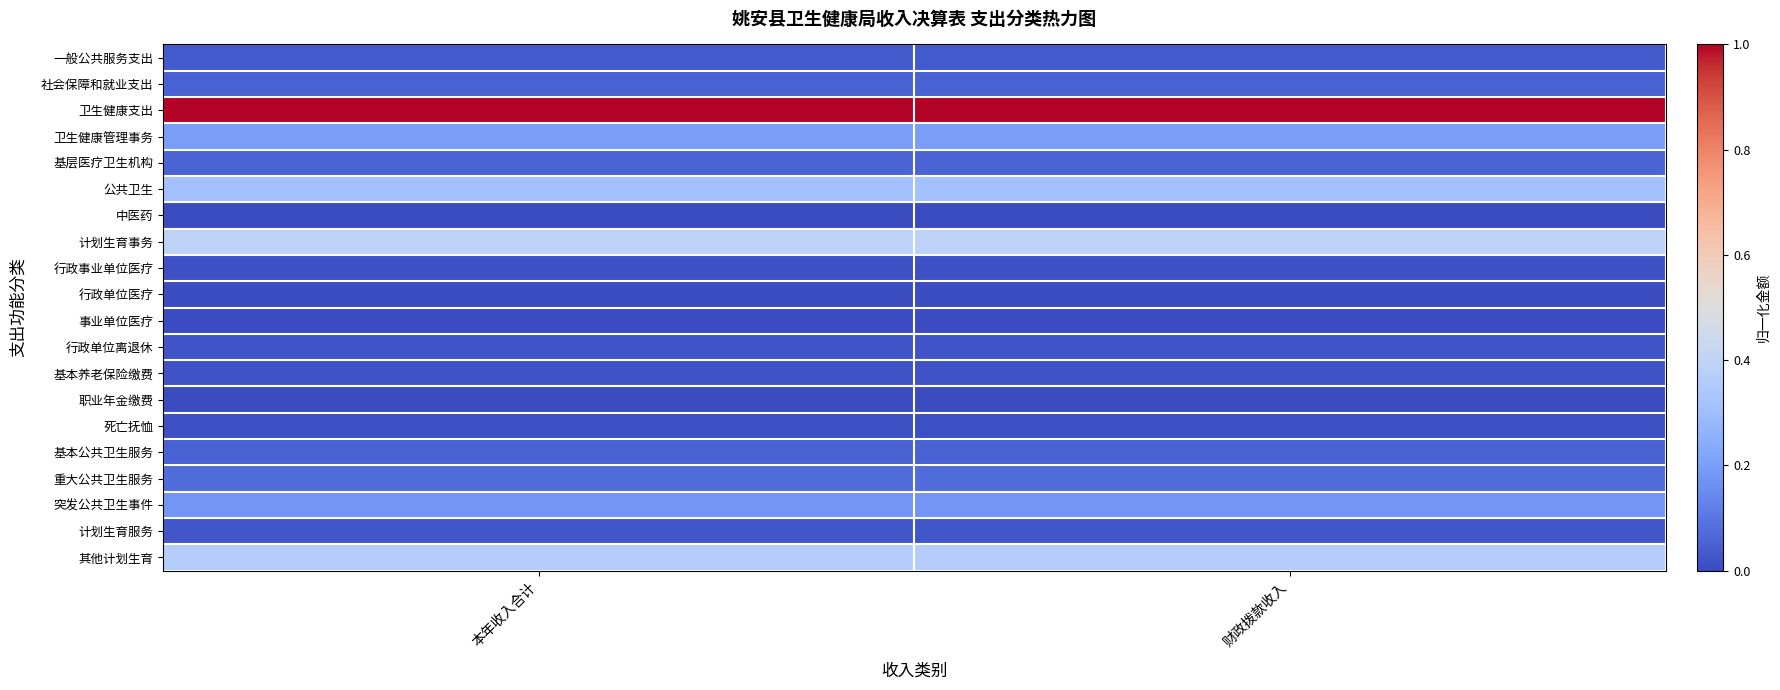

At 本年收入合计, list the series in order from smallest to largest.

职业年金缴费, 事业单位医疗, 中医药, 行政单位医疗, 死亡抚恤, 行政事业单位医疗, 基本养老保险缴费, 行政单位离退休, 计划生育服务, 一般公共服务支出, 社会保障和就业支出, 基本公共卫生服务, 基层医疗卫生机构, 重大公共卫生服务, 突发公共卫生事件, 卫生健康管理事务, 公共卫生, 其他计划生育, 计划生育事务, 卫生健康支出